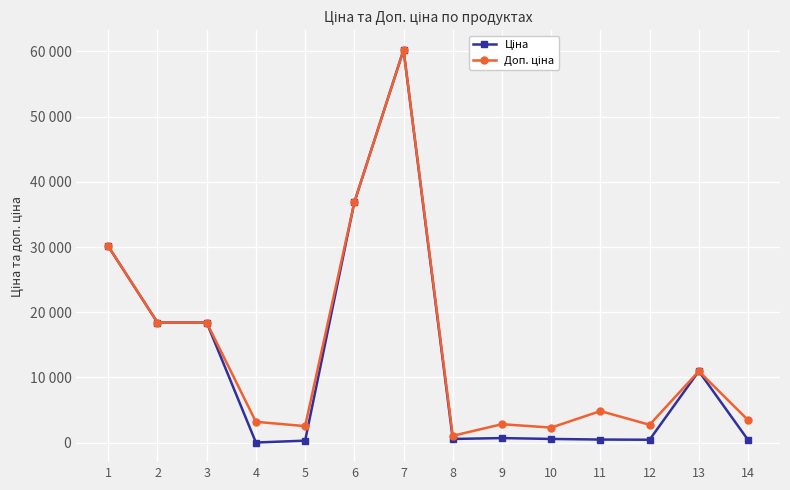

Rank the categories by Ціна value from lowest to highest.

4, 5, 14, 12, 11, 8, 10, 9, 13, 2, 3, 1, 6, 7